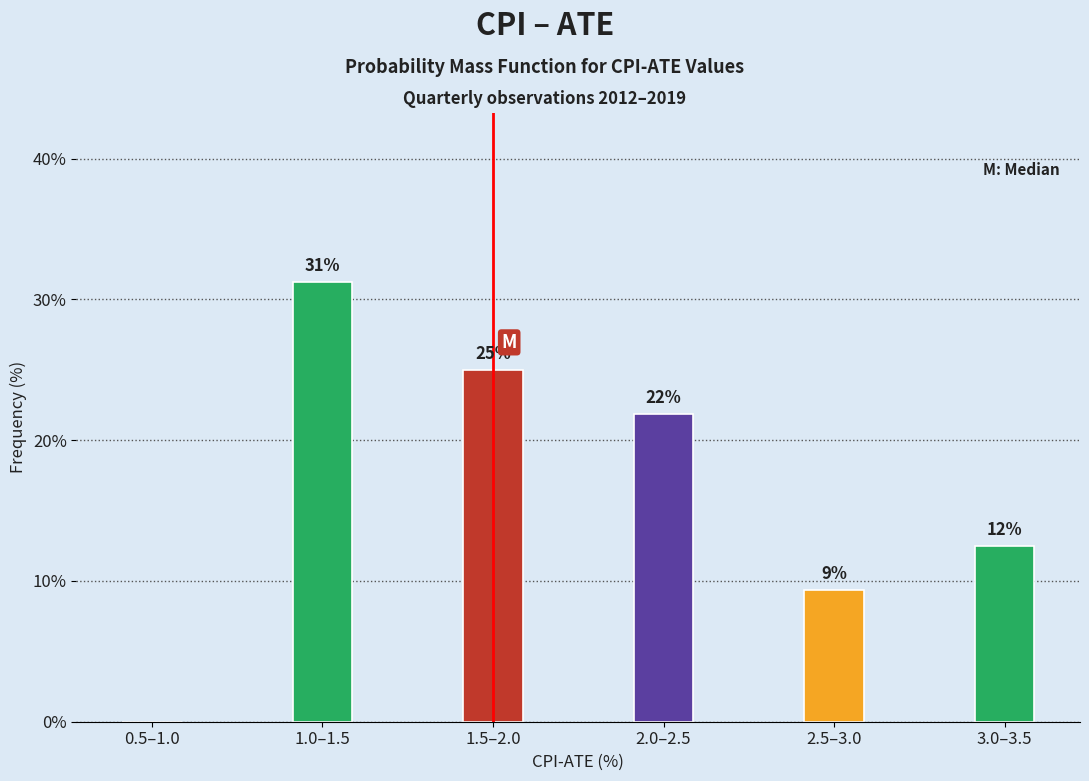

Are the bars horizontal?

No